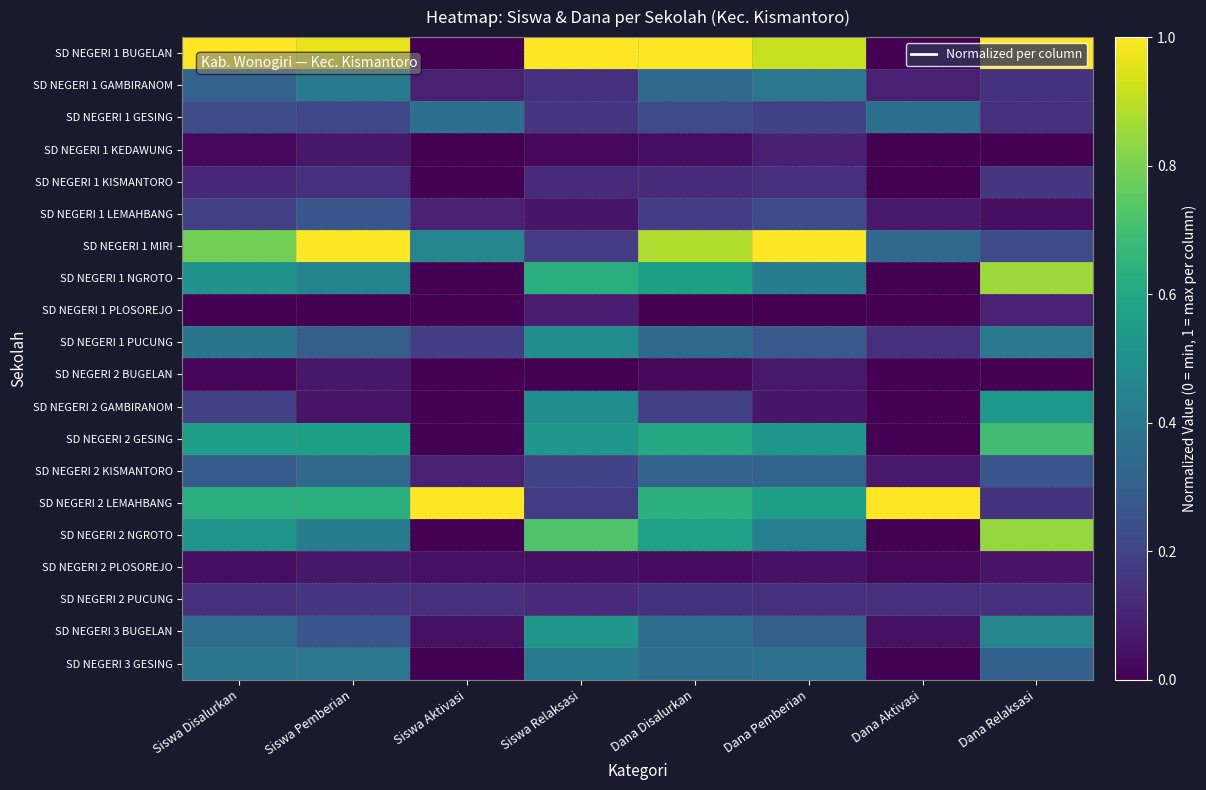

Reading left to right, transcribe all the data shown in this chart.

SD NEGERI 1 BUGELAN: Siswa Disalurkan=1.0	Siswa Pemberian=1.0	Siswa Aktivasi=0.0	Siswa Relaksasi=1.0	Dana Disalurkan=1.0	Dana Pemberian=0.9	Dana Aktivasi=0.0	Dana Relaksasi=1.0
SD NEGERI 1 GAMBIRANOM: Siswa Disalurkan=0.3	Siswa Pemberian=0.4	Siswa Aktivasi=0.1	Siswa Relaksasi=0.1	Dana Disalurkan=0.3	Dana Pemberian=0.4	Dana Aktivasi=0.1	Dana Relaksasi=0.1
SD NEGERI 1 GESING: Siswa Disalurkan=0.2	Siswa Pemberian=0.2	Siswa Aktivasi=0.4	Siswa Relaksasi=0.2	Dana Disalurkan=0.2	Dana Pemberian=0.2	Dana Aktivasi=0.4	Dana Relaksasi=0.1
SD NEGERI 1 KEDAWUNG: Siswa Disalurkan=0.0	Siswa Pemberian=0.1	Siswa Aktivasi=0.0	Siswa Relaksasi=0.0	Dana Disalurkan=0.0	Dana Pemberian=0.1	Dana Aktivasi=0.0	Dana Relaksasi=0.0
SD NEGERI 1 KISMANTORO: Siswa Disalurkan=0.1	Siswa Pemberian=0.1	Siswa Aktivasi=0.0	Siswa Relaksasi=0.1	Dana Disalurkan=0.1	Dana Pemberian=0.1	Dana Aktivasi=0.0	Dana Relaksasi=0.2
SD NEGERI 1 LEMAHBANG: Siswa Disalurkan=0.2	Siswa Pemberian=0.3	Siswa Aktivasi=0.1	Siswa Relaksasi=0.1	Dana Disalurkan=0.2	Dana Pemberian=0.2	Dana Aktivasi=0.1	Dana Relaksasi=0.0
SD NEGERI 1 MIRI: Siswa Disalurkan=0.8	Siswa Pemberian=1.0	Siswa Aktivasi=0.5	Siswa Relaksasi=0.2	Dana Disalurkan=0.9	Dana Pemberian=1.0	Dana Aktivasi=0.3	Dana Relaksasi=0.2
SD NEGERI 1 NGROTO: Siswa Disalurkan=0.5	Siswa Pemberian=0.5	Siswa Aktivasi=0.0	Siswa Relaksasi=0.6	Dana Disalurkan=0.6	Dana Pemberian=0.4	Dana Aktivasi=0.0	Dana Relaksasi=0.9
SD NEGERI 1 PLOSOREJO: Siswa Disalurkan=0.0	Siswa Pemberian=0.0	Siswa Aktivasi=0.0	Siswa Relaksasi=0.1	Dana Disalurkan=0.0	Dana Pemberian=0.0	Dana Aktivasi=0.0	Dana Relaksasi=0.1
SD NEGERI 1 PUCUNG: Siswa Disalurkan=0.4	Siswa Pemberian=0.3	Siswa Aktivasi=0.2	Siswa Relaksasi=0.5	Dana Disalurkan=0.3	Dana Pemberian=0.3	Dana Aktivasi=0.1	Dana Relaksasi=0.4
SD NEGERI 2 BUGELAN: Siswa Disalurkan=0.0	Siswa Pemberian=0.1	Siswa Aktivasi=0.0	Siswa Relaksasi=0.0	Dana Disalurkan=0.0	Dana Pemberian=0.1	Dana Aktivasi=0.0	Dana Relaksasi=0.0
SD NEGERI 2 GAMBIRANOM: Siswa Disalurkan=0.2	Siswa Pemberian=0.1	Siswa Aktivasi=0.0	Siswa Relaksasi=0.5	Dana Disalurkan=0.2	Dana Pemberian=0.1	Dana Aktivasi=0.0	Dana Relaksasi=0.5
SD NEGERI 2 GESING: Siswa Disalurkan=0.6	Siswa Pemberian=0.6	Siswa Aktivasi=0.0	Siswa Relaksasi=0.5	Dana Disalurkan=0.6	Dana Pemberian=0.5	Dana Aktivasi=0.0	Dana Relaksasi=0.7
SD NEGERI 2 KISMANTORO: Siswa Disalurkan=0.3	Siswa Pemberian=0.3	Siswa Aktivasi=0.1	Siswa Relaksasi=0.2	Dana Disalurkan=0.3	Dana Pemberian=0.3	Dana Aktivasi=0.1	Dana Relaksasi=0.3
SD NEGERI 2 LEMAHBANG: Siswa Disalurkan=0.6	Siswa Pemberian=0.6	Siswa Aktivasi=1.0	Siswa Relaksasi=0.2	Dana Disalurkan=0.6	Dana Pemberian=0.6	Dana Aktivasi=1.0	Dana Relaksasi=0.1
SD NEGERI 2 NGROTO: Siswa Disalurkan=0.5	Siswa Pemberian=0.4	Siswa Aktivasi=0.0	Siswa Relaksasi=0.7	Dana Disalurkan=0.6	Dana Pemberian=0.4	Dana Aktivasi=0.0	Dana Relaksasi=0.8
SD NEGERI 2 PLOSOREJO: Siswa Disalurkan=0.0	Siswa Pemberian=0.1	Siswa Aktivasi=0.0	Siswa Relaksasi=0.0	Dana Disalurkan=0.0	Dana Pemberian=0.1	Dana Aktivasi=0.0	Dana Relaksasi=0.1
SD NEGERI 2 PUCUNG: Siswa Disalurkan=0.1	Siswa Pemberian=0.2	Siswa Aktivasi=0.1	Siswa Relaksasi=0.1	Dana Disalurkan=0.1	Dana Pemberian=0.1	Dana Aktivasi=0.1	Dana Relaksasi=0.1
SD NEGERI 3 BUGELAN: Siswa Disalurkan=0.4	Siswa Pemberian=0.3	Siswa Aktivasi=0.0	Siswa Relaksasi=0.5	Dana Disalurkan=0.4	Dana Pemberian=0.3	Dana Aktivasi=0.0	Dana Relaksasi=0.5
SD NEGERI 3 GESING: Siswa Disalurkan=0.4	Siswa Pemberian=0.4	Siswa Aktivasi=0.0	Siswa Relaksasi=0.4	Dana Disalurkan=0.4	Dana Pemberian=0.4	Dana Aktivasi=0.0	Dana Relaksasi=0.3